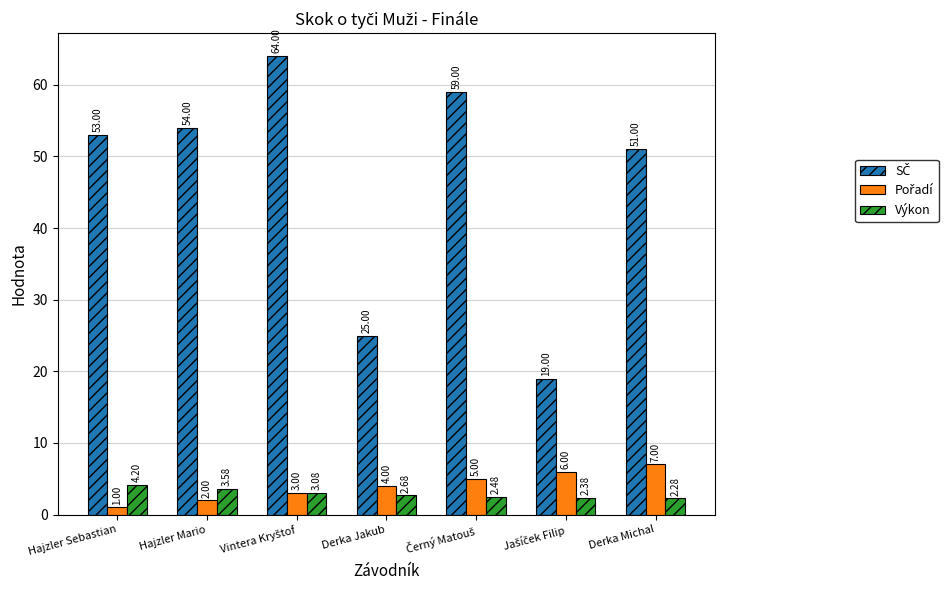

At how many categories does at least one series exceed 8?

7